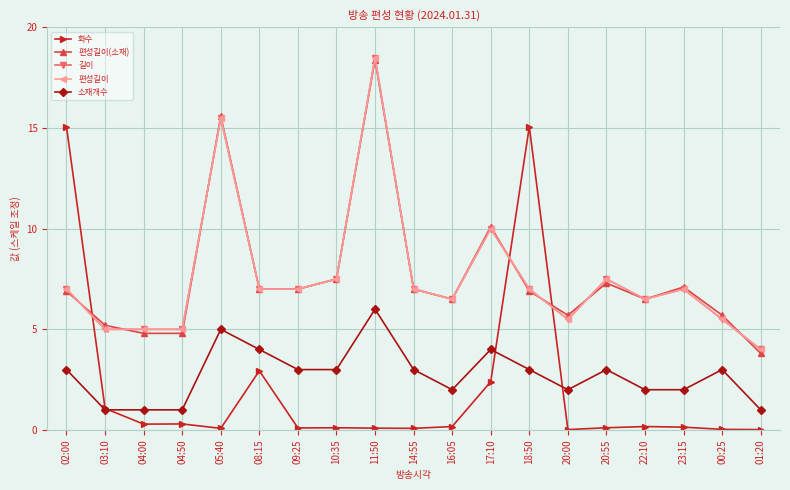

Does the chart have visible grid lines?

Yes